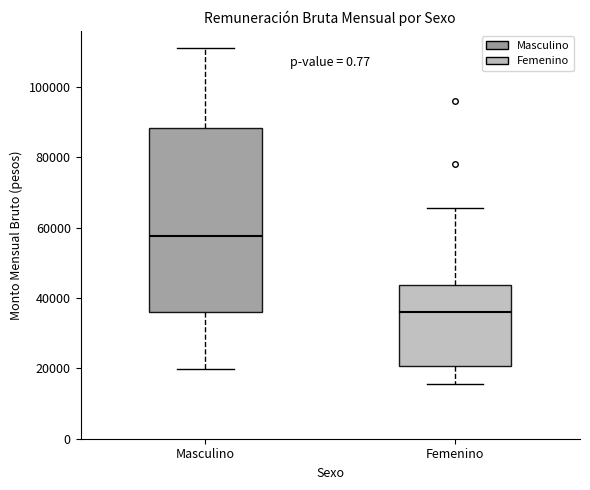

Reading left to right, read every box against the y-axis: the position of its median line, the range the box covers, and the ends of its whiskers. The values are not printed on the chart, so give them approximately, as read against the axis.

Masculino: median 58000, box 36000 to 88000, whiskers 20000 to 112000
Femenino: median 36000, box 20000 to 44000, whiskers 16000 to 66000